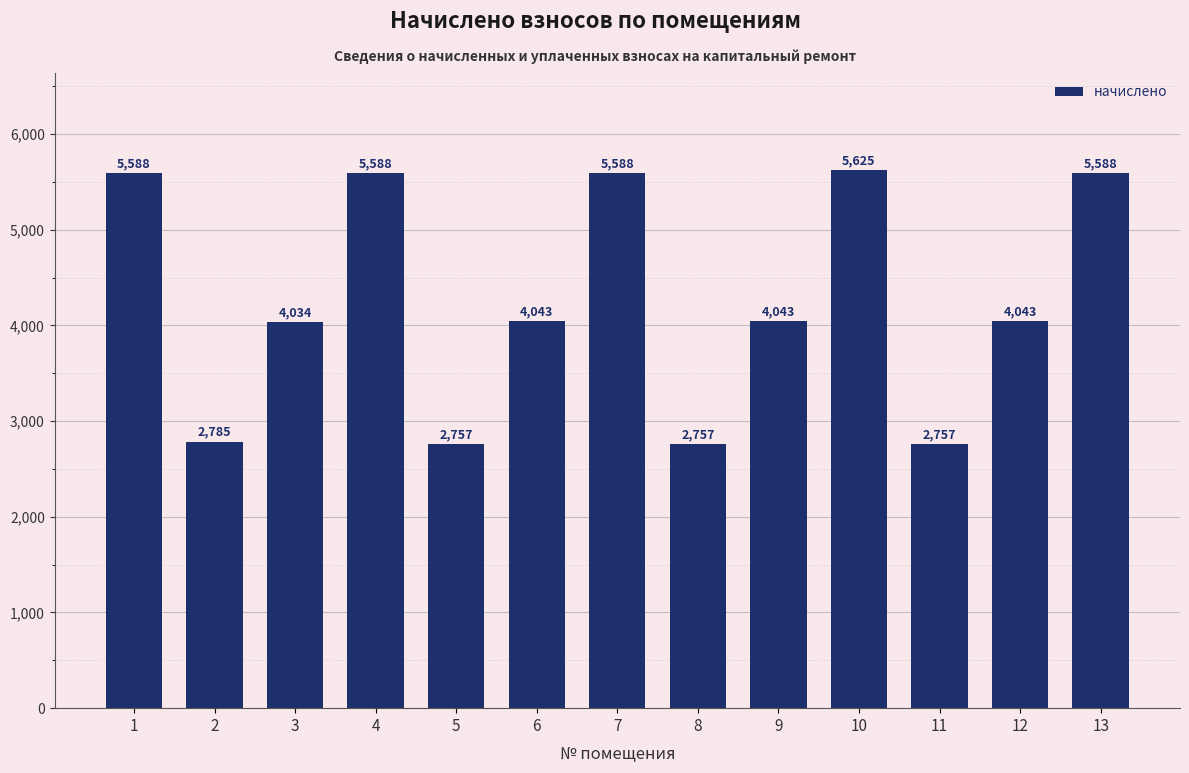

Are the bars grouped side by side (vs. stacked)?

No